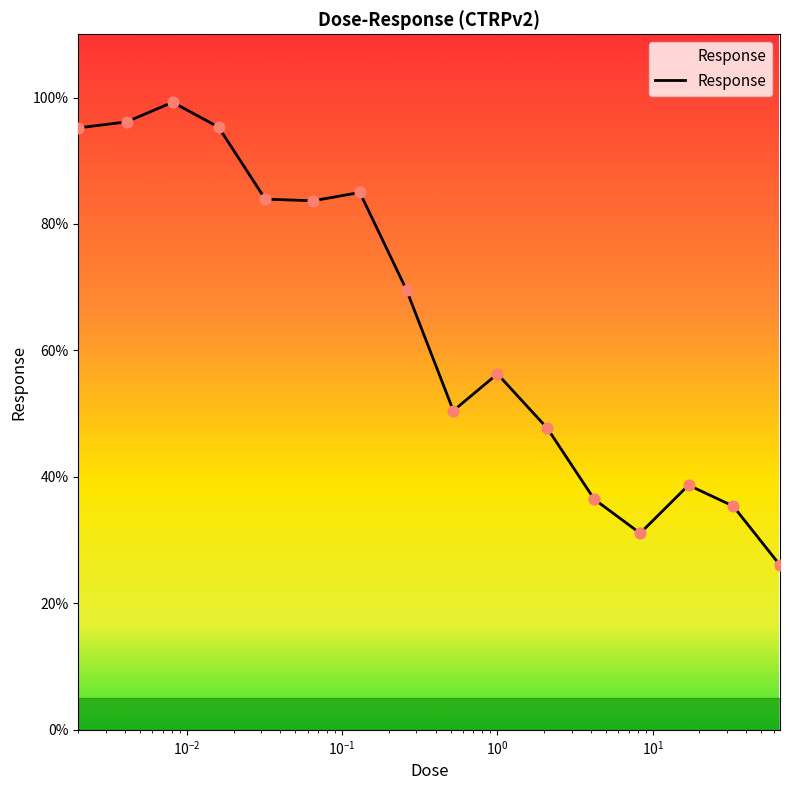

What is the difference between the maximum and minimum values?

73.2